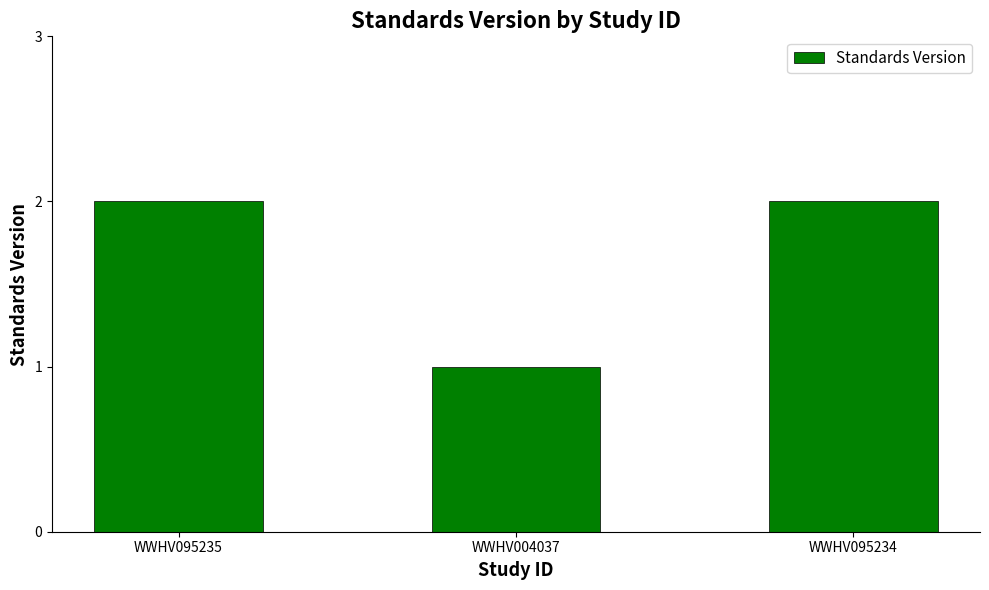

The value at WWHV095234 is 3. True or false?

False